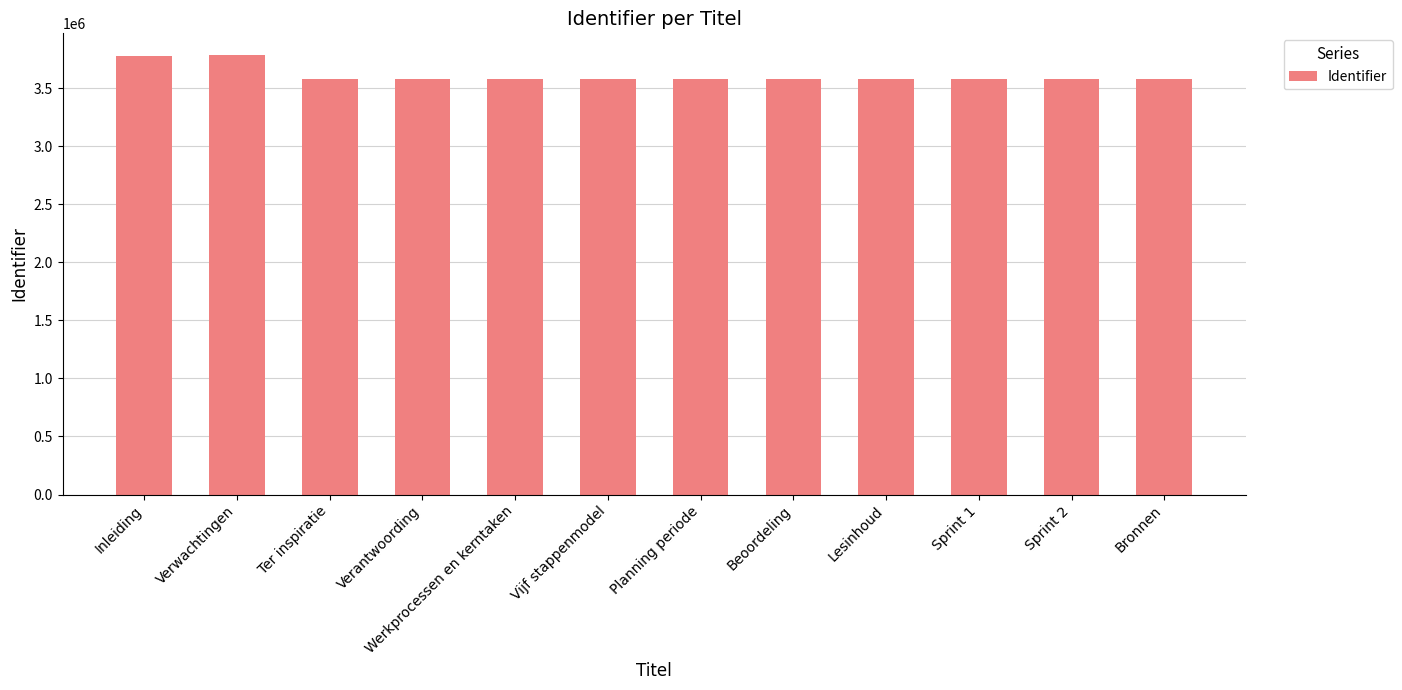

What is the value of the 2nd bar from the left?

3783615